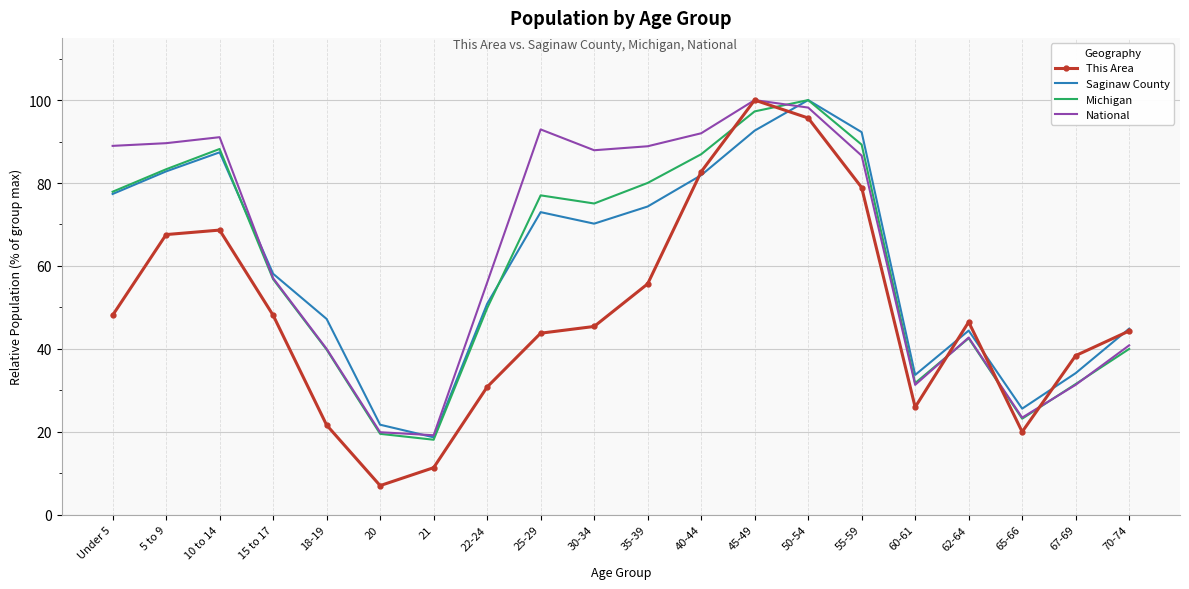

True or false: This Area and Michigan cross at least once.

True